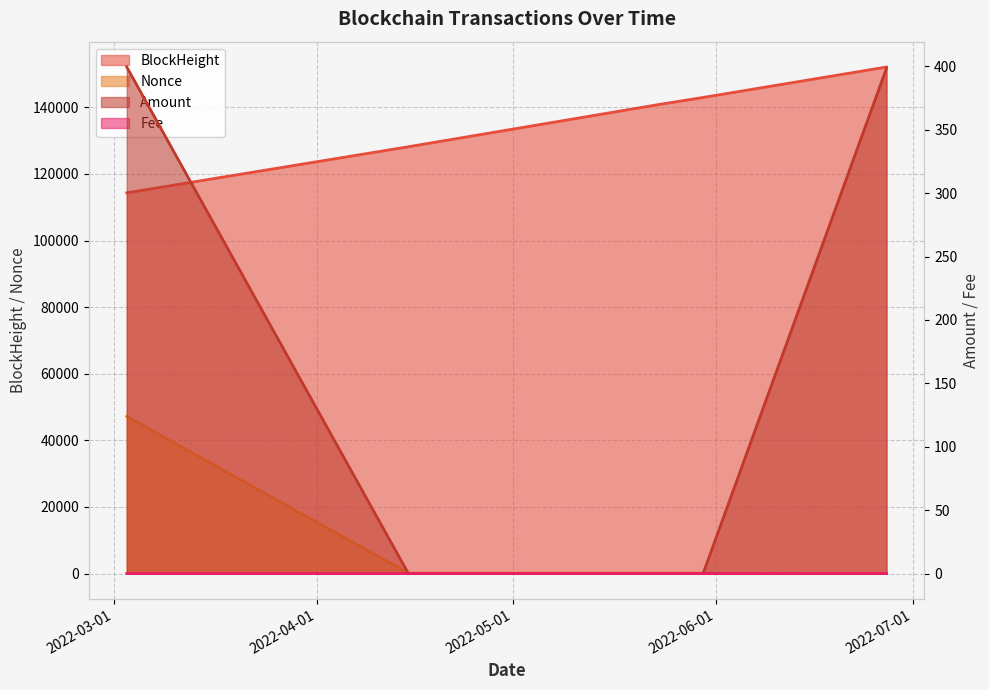

What is the spread (max minus min) of values at 2022-05-23?

140788.0